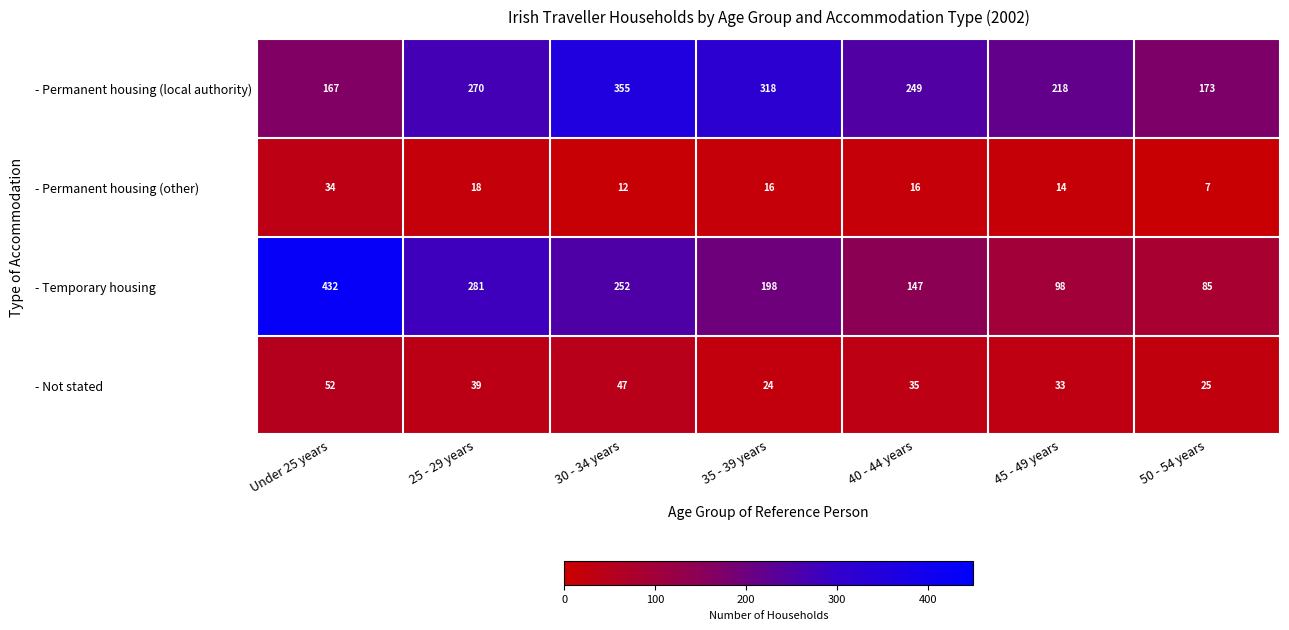

Which series has the widest spread of values?

- Temporary housing